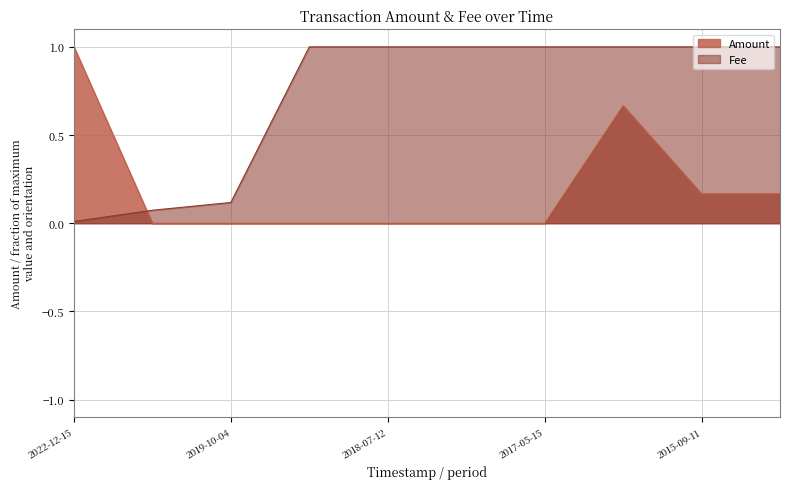

Does the chart have visible grid lines?

Yes